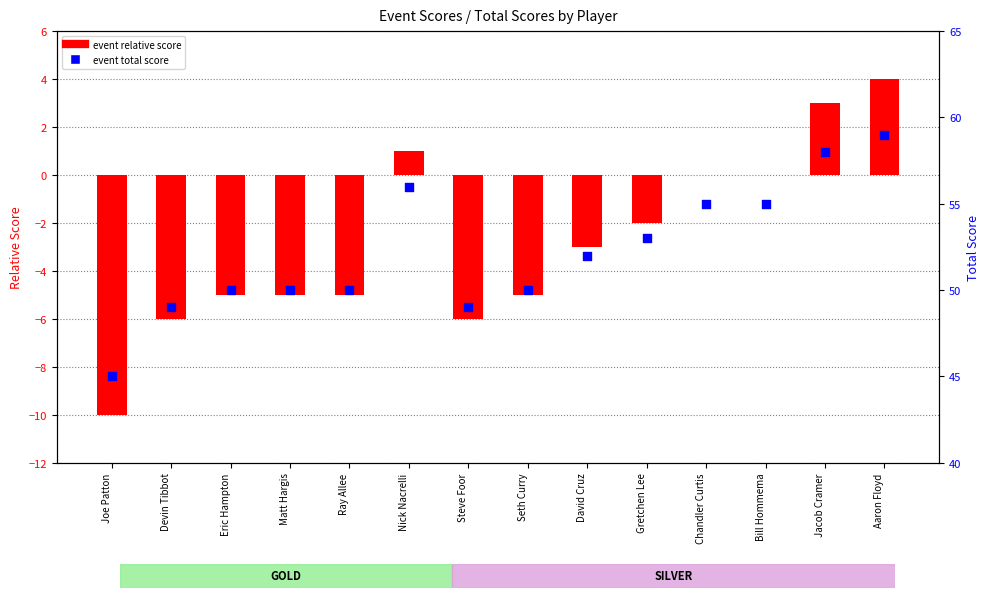

What are all the series names shown in the legend?

event relative score, event total score